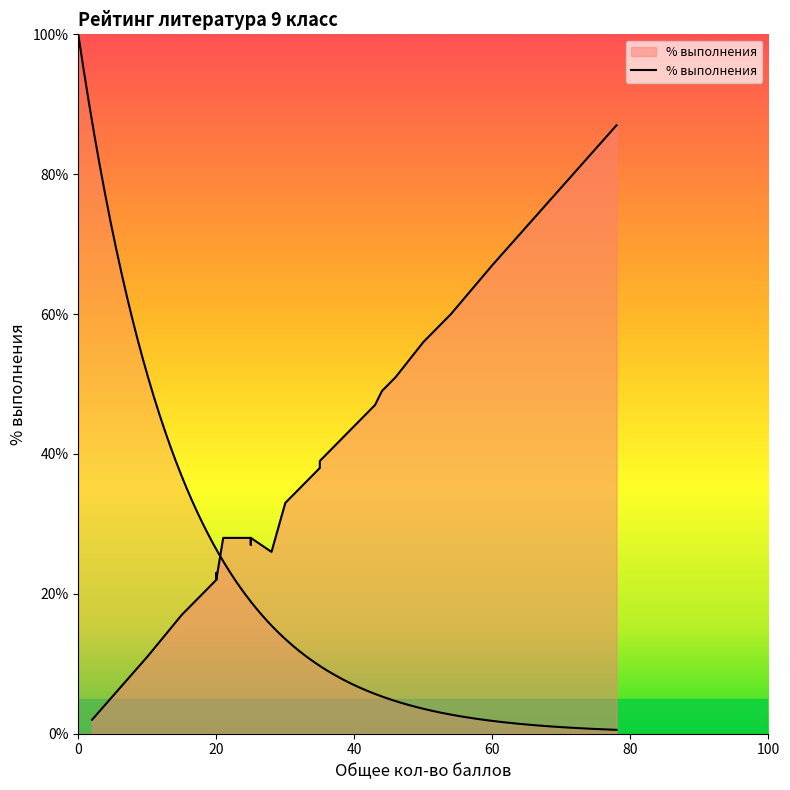

What is the sum of the values at 15 and 40?

61